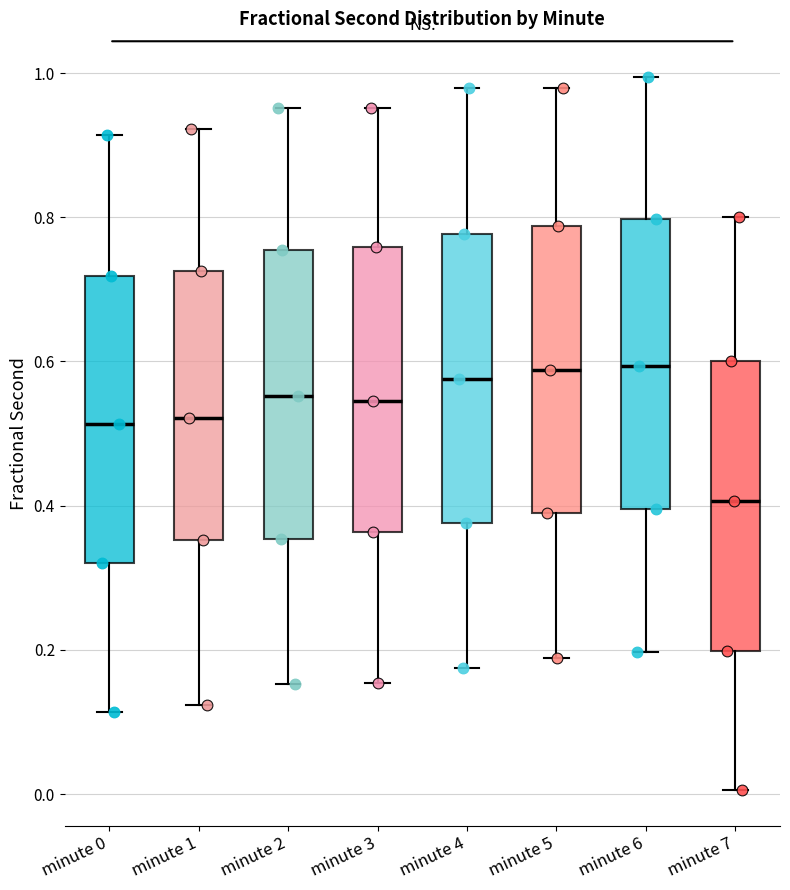

Reading left to right, read every box against the y-axis: the position of its median line, the range the box covers, and the ends of its whiskers. The values are not printed on the chart, so give them approximately, as read against the axis.

minute 0: median 0.52, box 0.32 to 0.72, whiskers 0.12 to 0.92
minute 1: median 0.52, box 0.36 to 0.72, whiskers 0.12 to 0.92
minute 2: median 0.56, box 0.36 to 0.76, whiskers 0.16 to 0.96
minute 3: median 0.54, box 0.36 to 0.76, whiskers 0.16 to 0.96
minute 4: median 0.58, box 0.38 to 0.78, whiskers 0.18 to 0.98
minute 5: median 0.58, box 0.38 to 0.78, whiskers 0.18 to 0.98
minute 6: median 0.60, box 0.40 to 0.80, whiskers 0.20 to 1.00
minute 7: median 0.40, box 0.20 to 0.60, whiskers 0.00 to 0.80